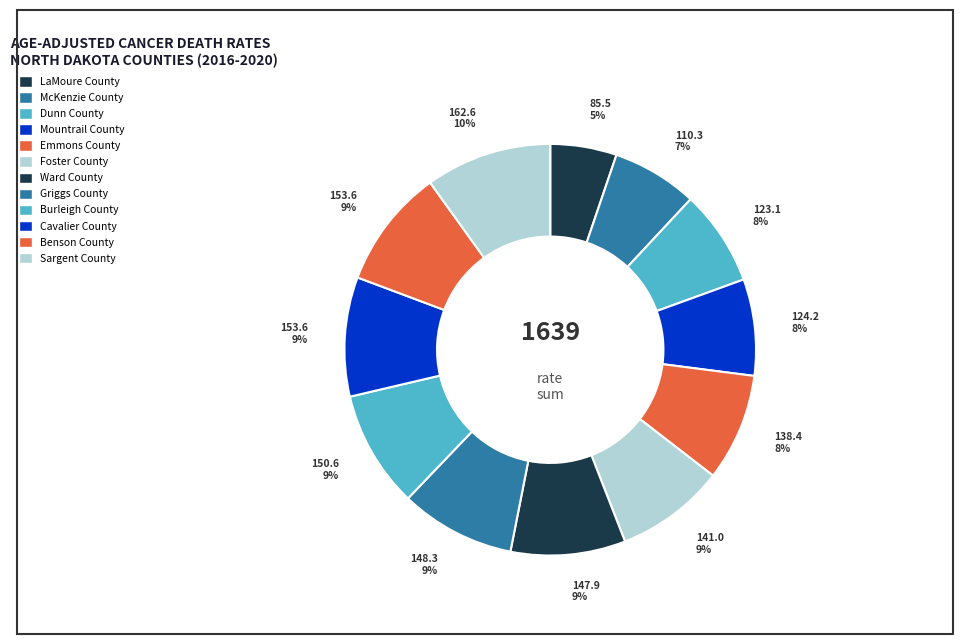

Do McKenzie County and Ward County together represent more than half of the pie?

No